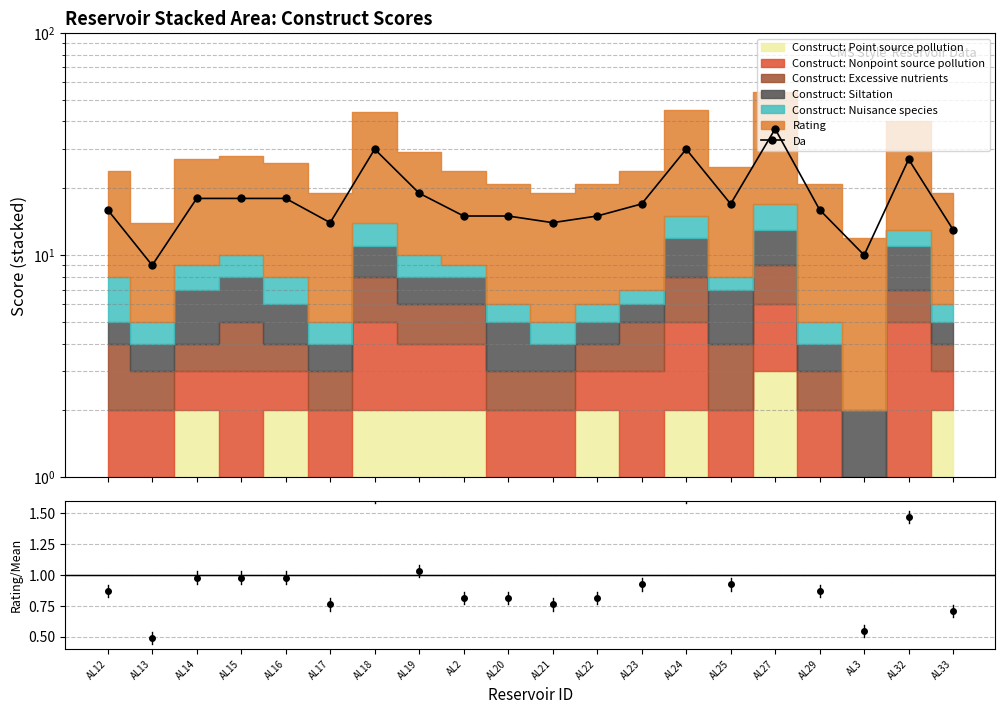

What is the sum of all values?

368